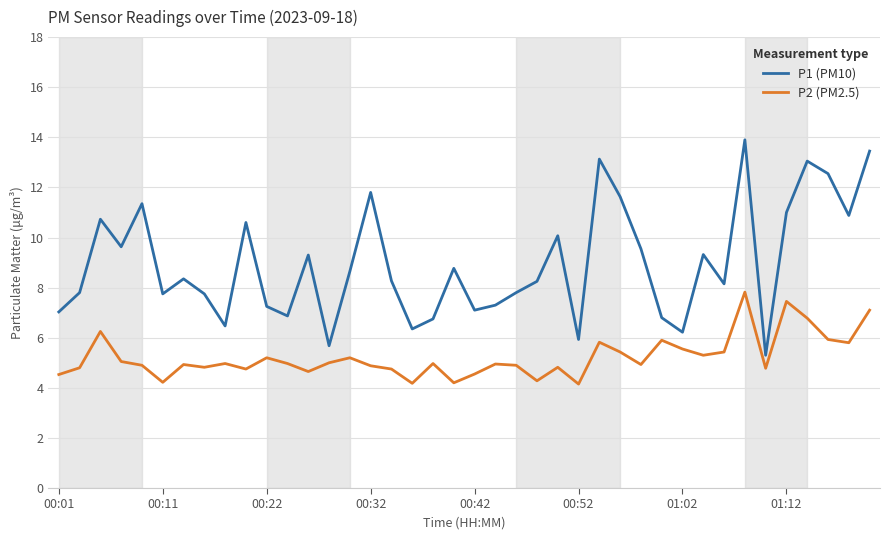

True or false: P1 (PM10) and P2 (PM2.5) cross at least once.

False